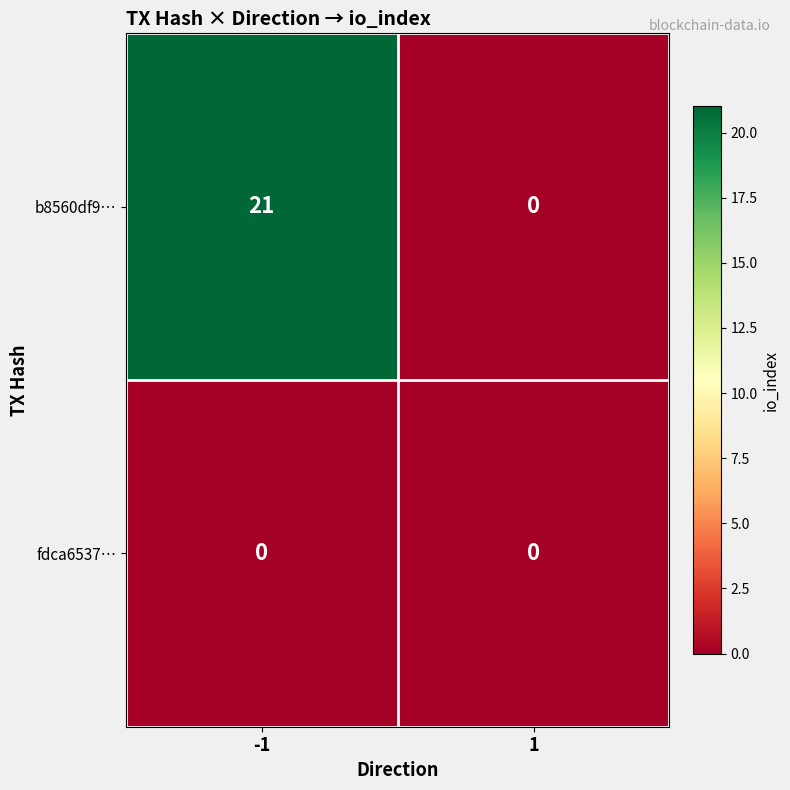

What is the difference between the maximum and minimum values in the b8560df9… series?

21